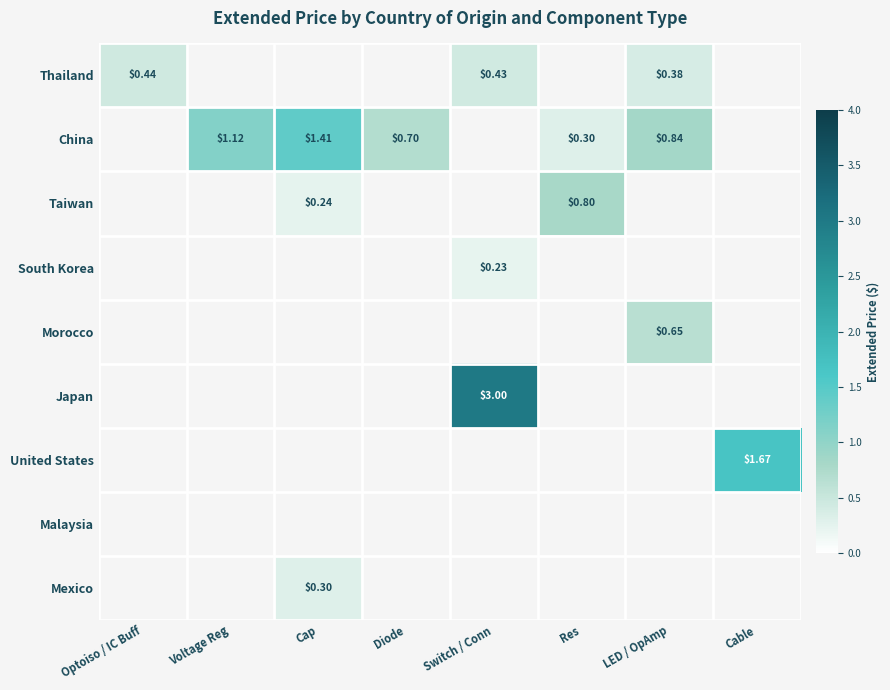

Is the value of Taiwan at Switch / Conn greater than the value of Japan at Cable?

No